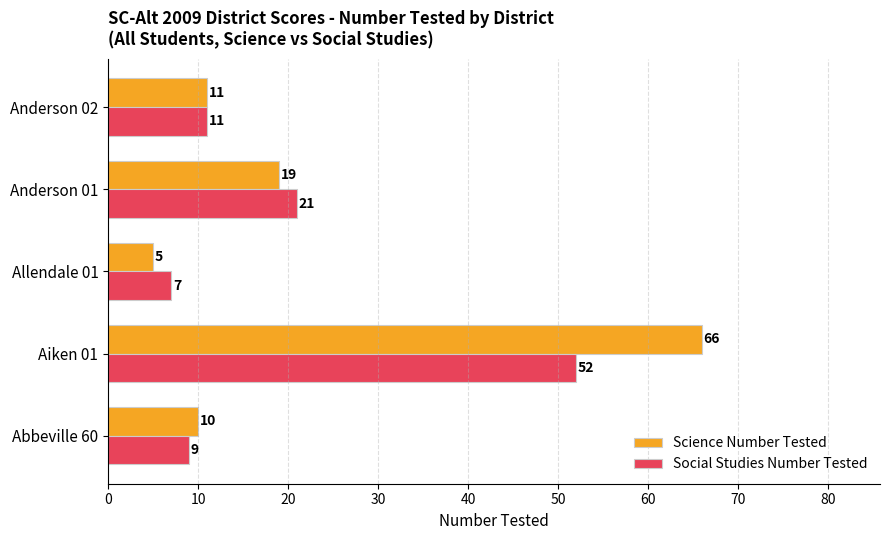

Which series has the largest total across all categories?

Science Number Tested